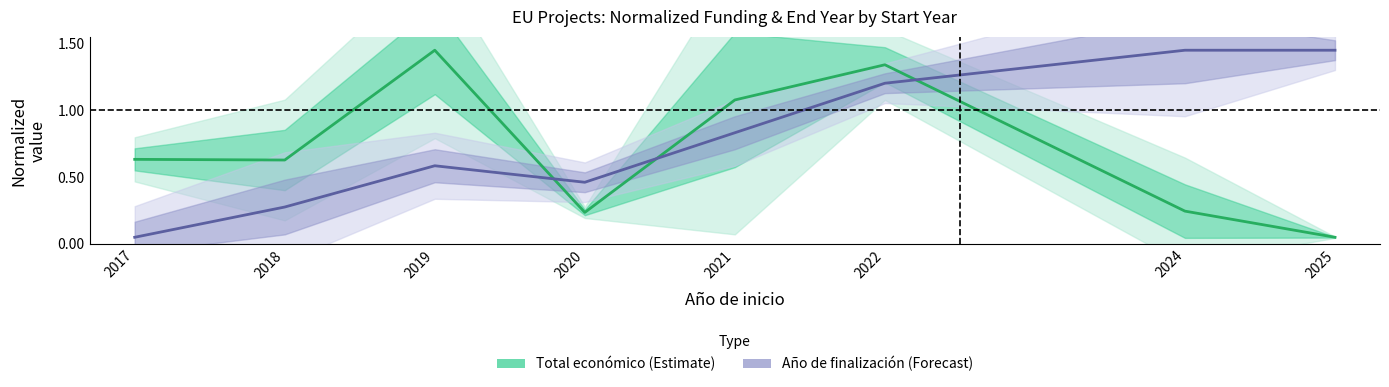

What is the total value across all series at 2024?

1.7